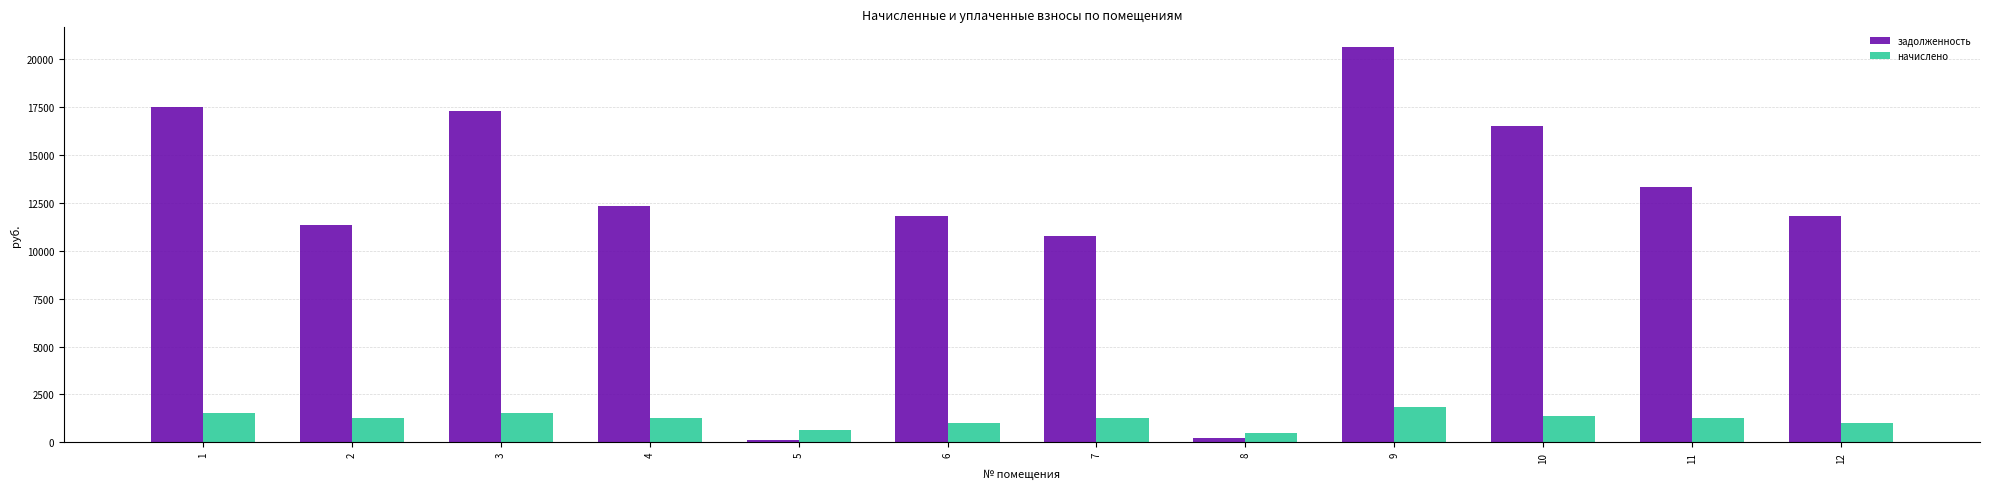

List the series in order of their overall mean, highest first.

задолженность, начислено